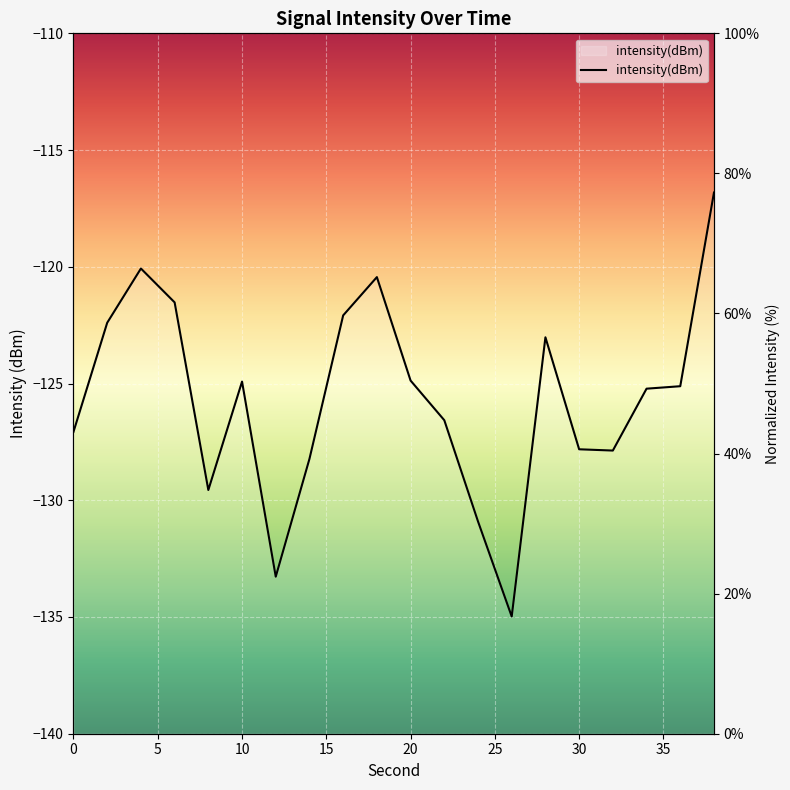

True or false: the data has more than 0 interior local peaks.

True